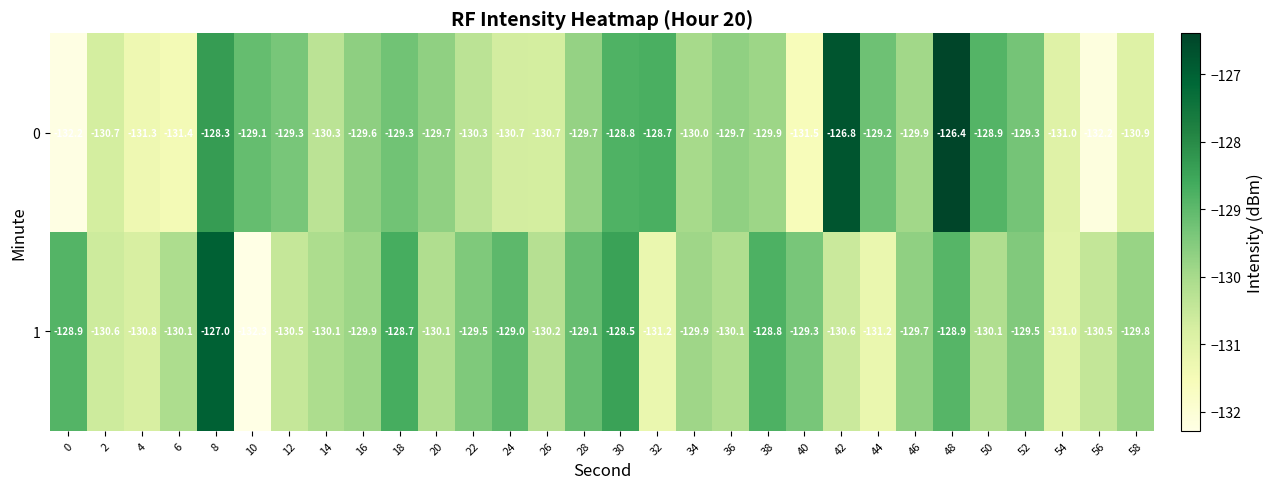

What is the greatest value displayed?

-126.4